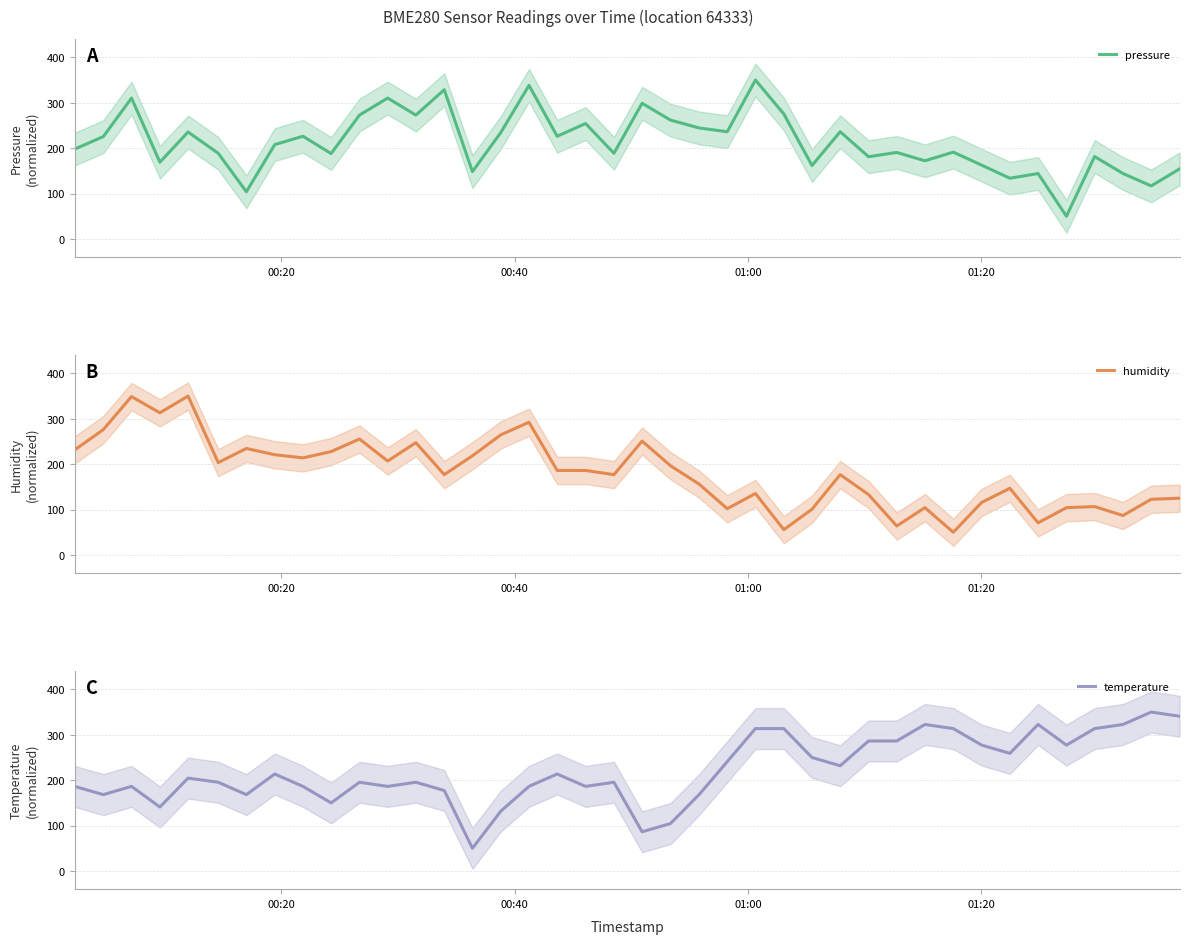

Reading right to left, what are all the values shown in this chart?

pressure: 154.2	116.8	144.1	181.5	50.0	144.1	133.7	162.5	191.2	172.1	190.5	181.1	236.2	161.7	275.2	350.0	236.2	244.5	261.7	298.8	188.8	254.2	226.2	338.3	234.5	148.2	328.6	272.8	310.2	272.8	188.1	226.2	207.8	103.9	188.8	235.5	169.0	310.2	225.4	197.7
humidity: 125.0	122.7	86.9	106.5	104.2	70.8	146.9	115.8	50.0	104.2	63.8	133.1	176.9	100.8	55.8	135.4	101.9	156.2	196.5	250.8	176.9	186.2	186.2	292.3	264.6	218.5	176.9	247.3	206.9	255.4	227.7	213.8	220.8	234.6	203.5	350.0	313.1	348.8	276.2	231.2
temperature: 340.9	350.0	322.7	313.6	277.3	322.7	259.1	277.3	313.6	322.7	286.4	286.4	231.8	250.0	313.6	313.6	240.9	168.2	104.5	86.4	195.5	186.4	213.6	186.4	131.8	50.0	177.3	195.5	186.4	195.5	150.0	186.4	213.6	168.2	195.5	204.5	140.9	186.4	168.2	186.4